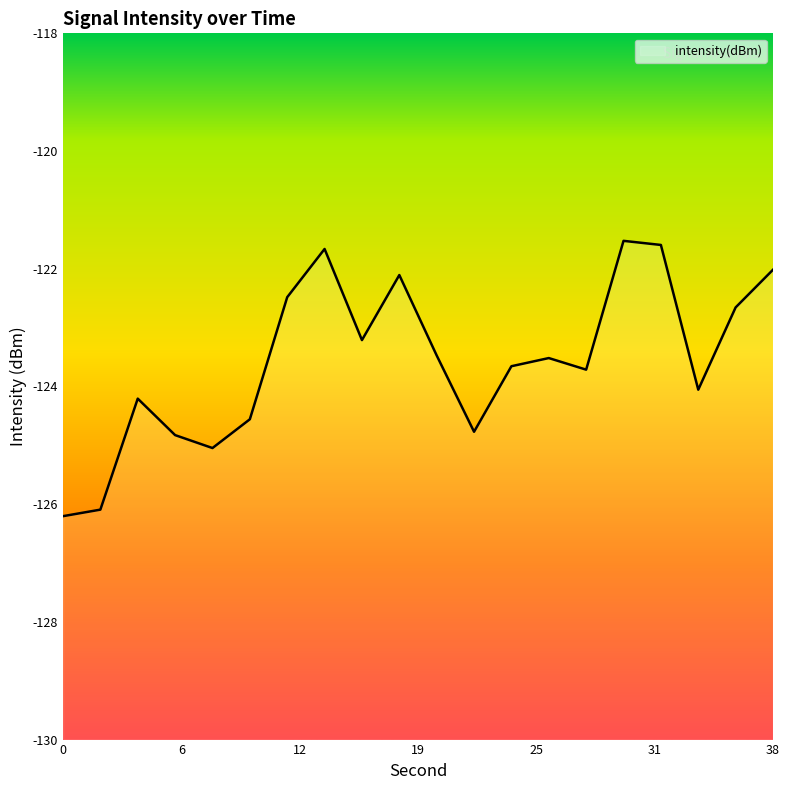

Where is the data nearest to the value -123?

16